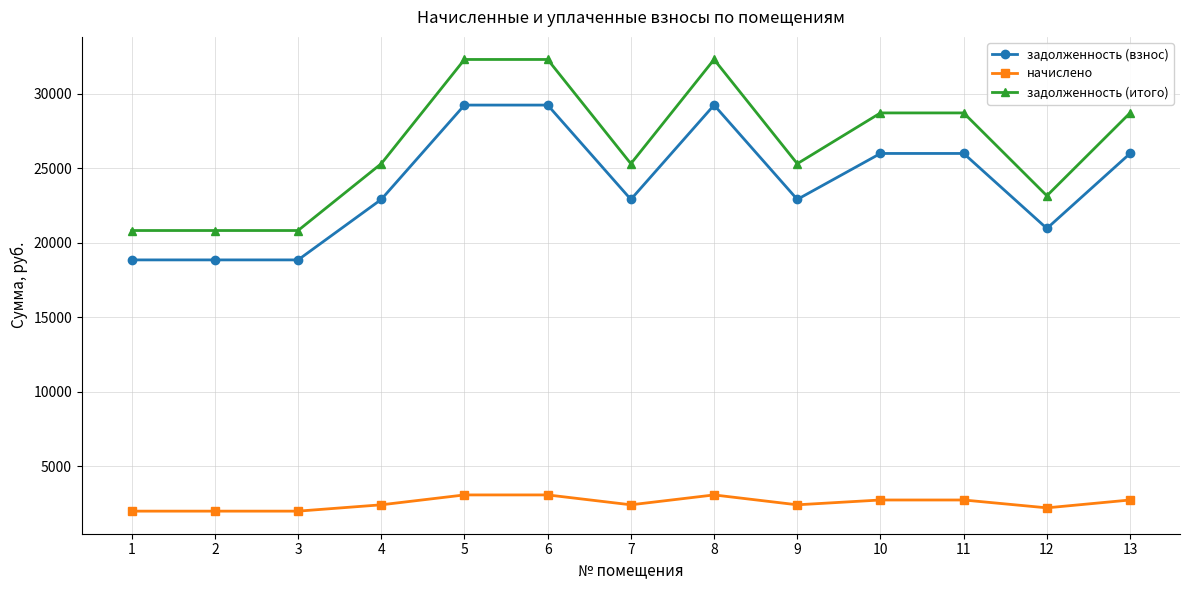

What is the greatest value displayed?

32297.4